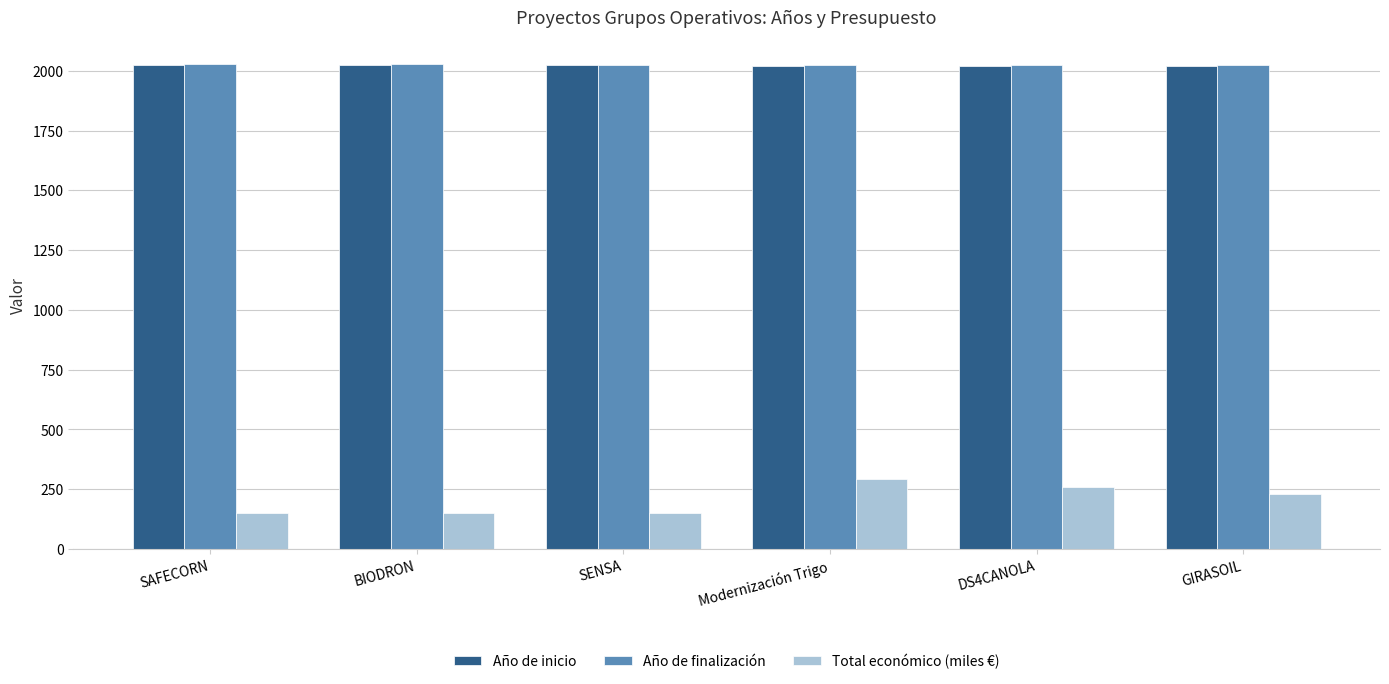

What are all the series names shown in the legend?

Año de inicio, Año de finalización, Total económico (miles €)